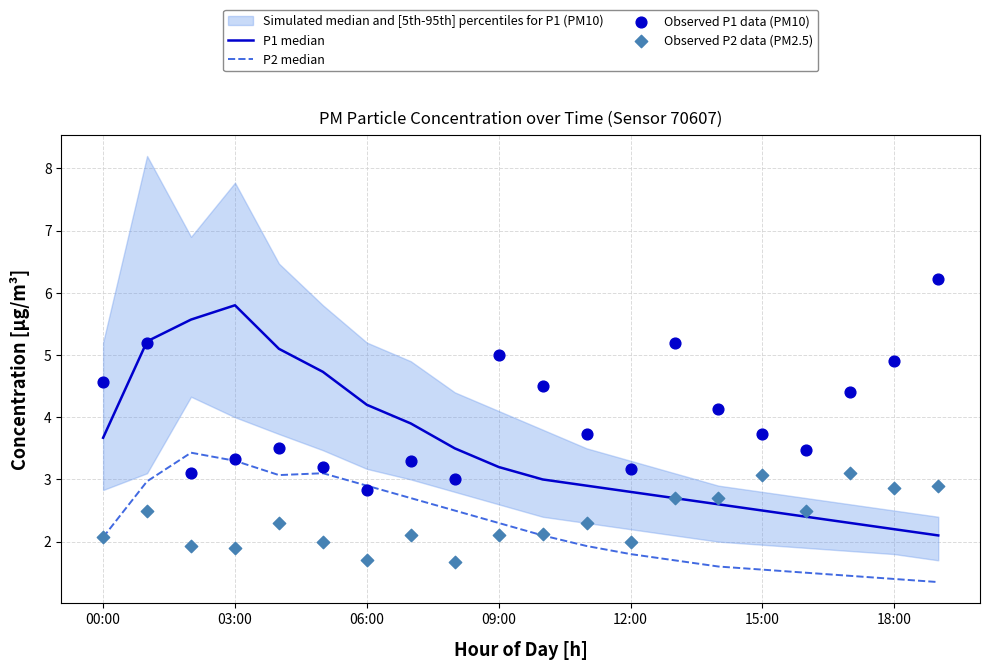

Is the value of Observed P1 data (PM10) at 03:00 greater than the value of P2 median at 09:00?

Yes